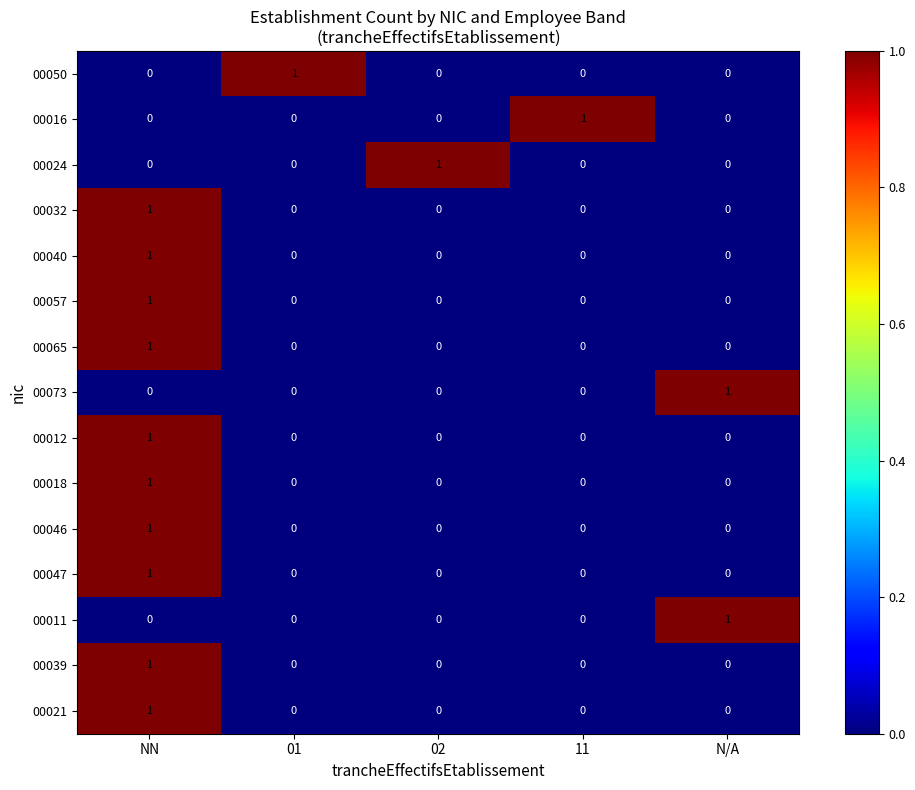

At how many categories does at least one series exceed 0?

5